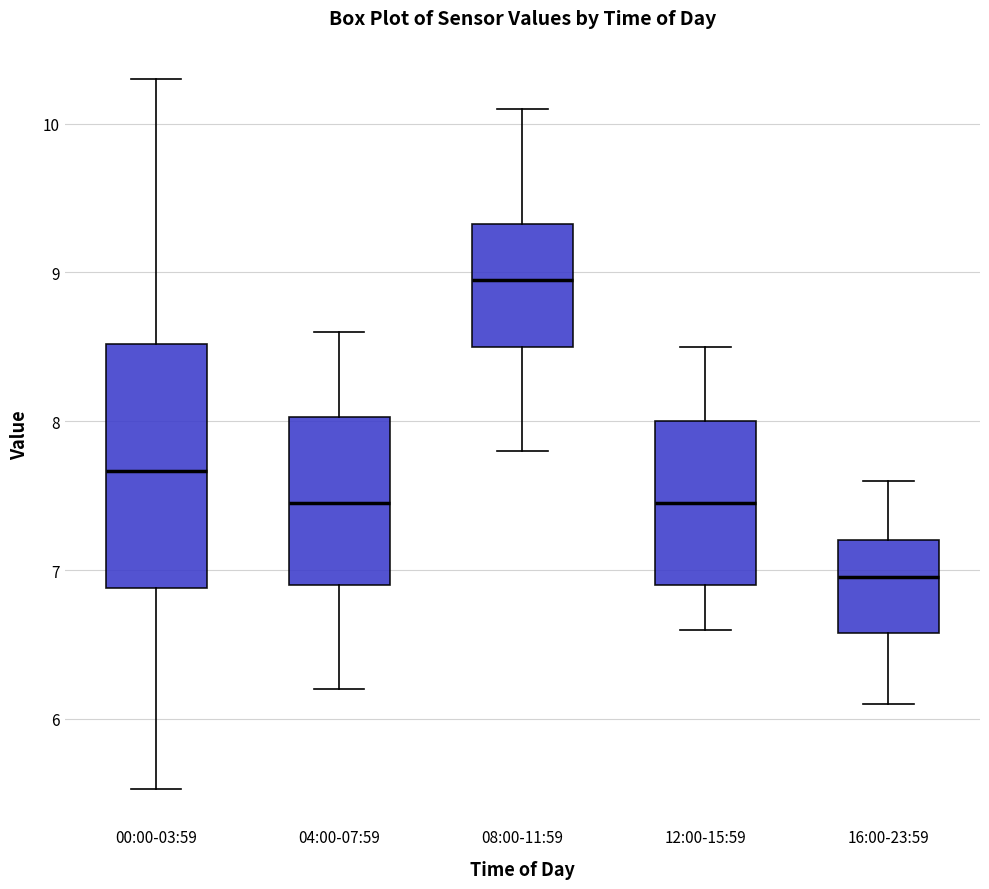

Which box is the tallest, from its lower edge to its upper edge?

00:00-03:59